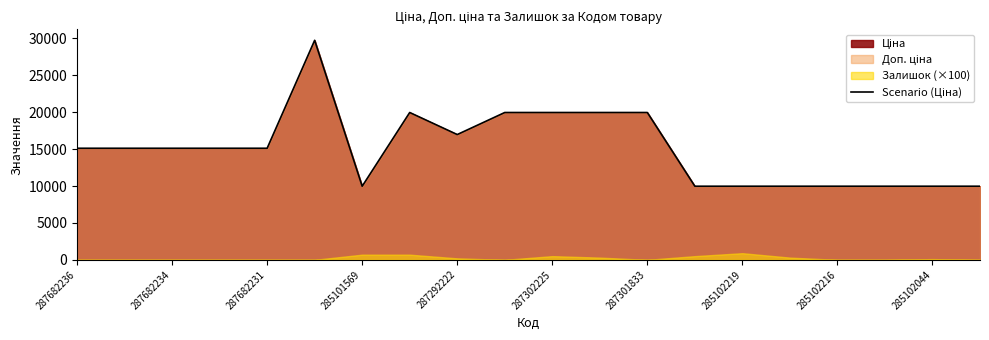

Reading right to left, list all the values displayed in this chart.

9975.0	9975.0	9975.0	9975.0	9975.0	9975.0	9975.0	19964.2	19964.2	19964.2	19964.2	16976.3	19964.2	9975.0	29747.2	15120.0	15120.0	15120.0	15120.0	15120.0